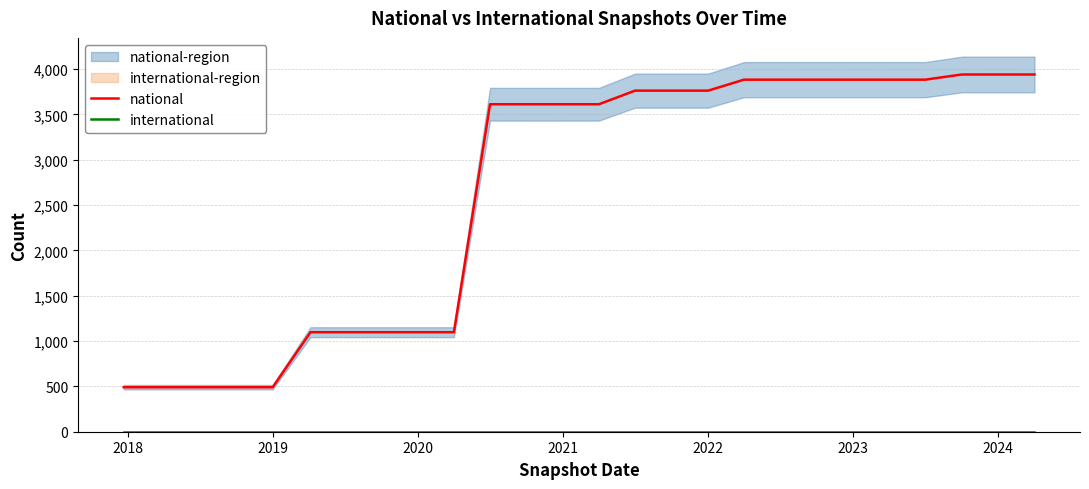

Does the chart have visible grid lines?

Yes